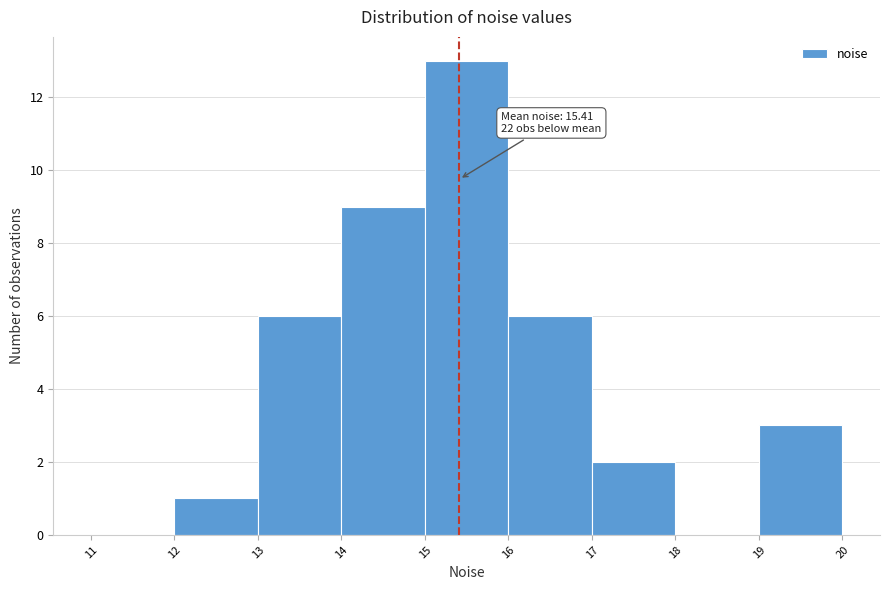

Which range on the x-axis has the tallest bar?

15 to 16